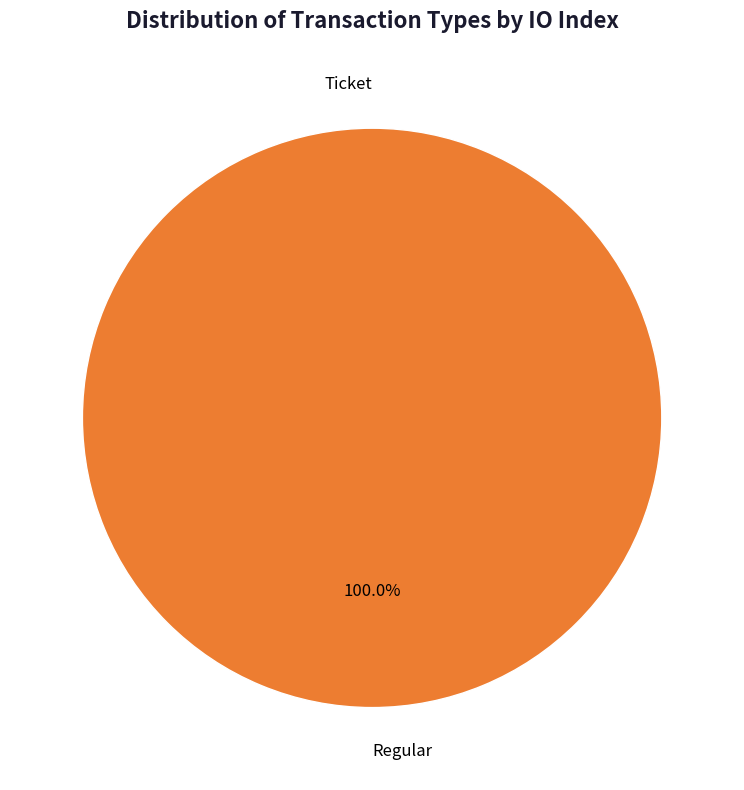

What percentage is the Regular slice, to the nearest percent?

100%